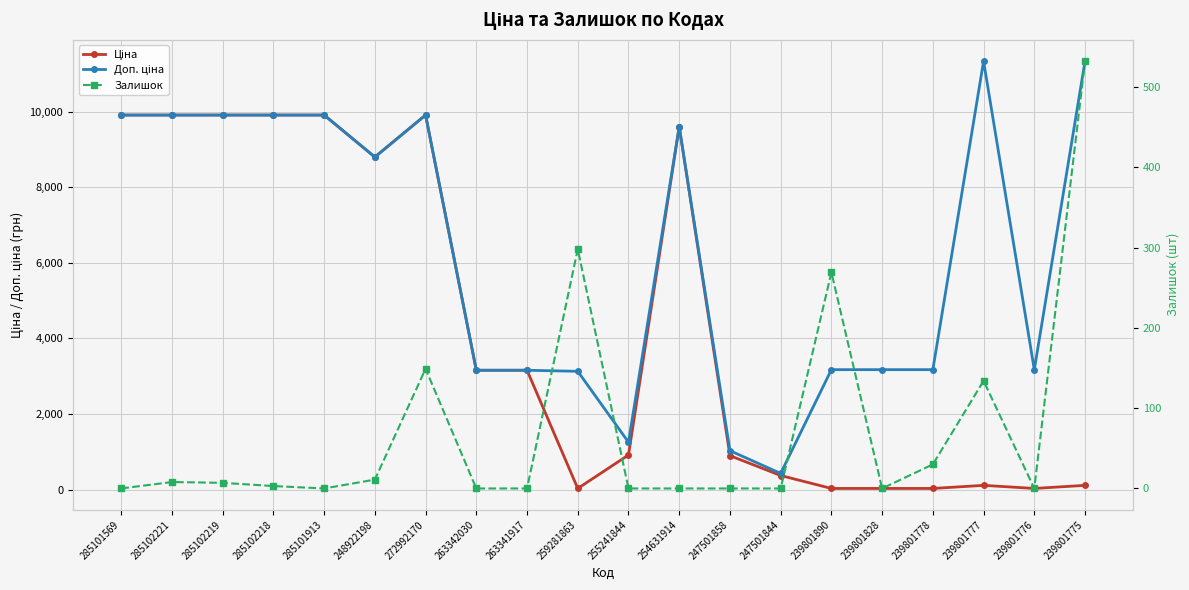

At 239801778, list the series in order from smallest to largest.

Залишок, Ціна, Доп. ціна